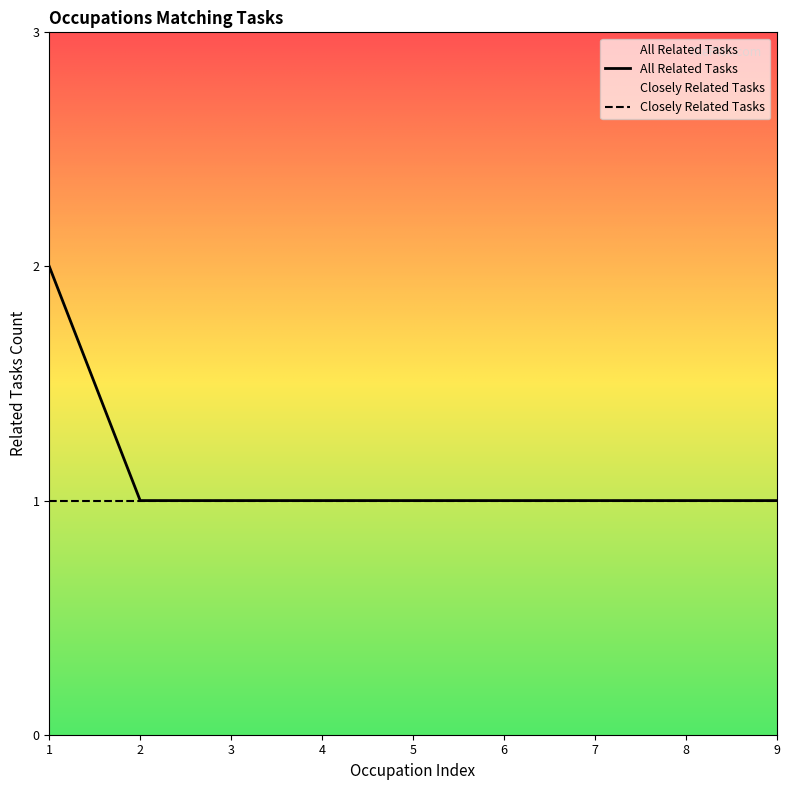

At which category is the sum across all series the highest?

1